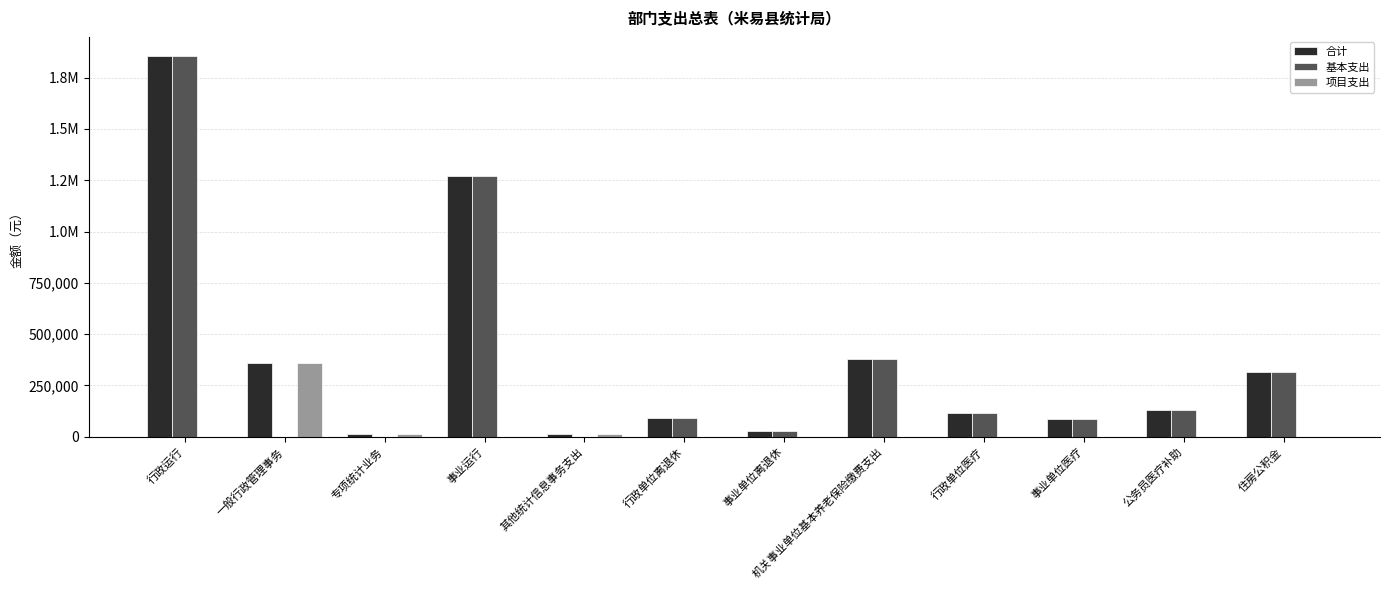

List the labels in order of 基本支出 value, largest first.

行政运行, 事业运行, 机关事业单位基本养老保险缴费支出, 住房公积金, 公务员医疗补助, 行政单位医疗, 行政单位离退休, 事业单位医疗, 事业单位离退休, 一般行政管理事务, 专项统计业务, 其他统计信息事务支出